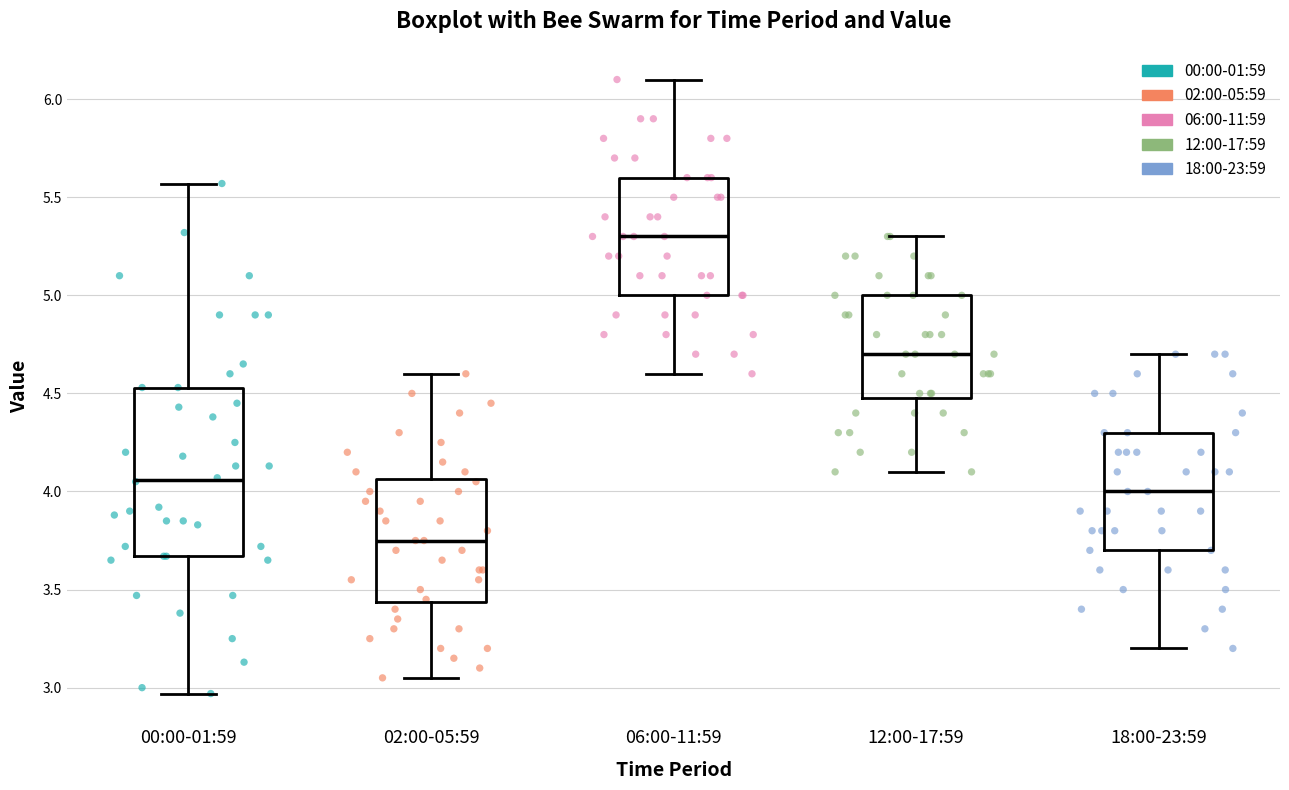

Reading left to right, transcribe this box plot: for each box, give where its median line is, the range the box spans, and where its two whiskers end, as read against the y-axis. The values are not printed on the chart, so give them approximately, as read against the axis.

00:00-01:59: median 4.05, box 3.65 to 4.55, whiskers 2.95 to 5.55
02:00-05:59: median 3.75, box 3.45 to 4.05, whiskers 3.05 to 4.60
06:00-11:59: median 5.30, box 5.00 to 5.60, whiskers 4.60 to 6.10
12:00-17:59: median 4.70, box 4.50 to 5.00, whiskers 4.10 to 5.30
18:00-23:59: median 4.00, box 3.70 to 4.30, whiskers 3.20 to 4.70